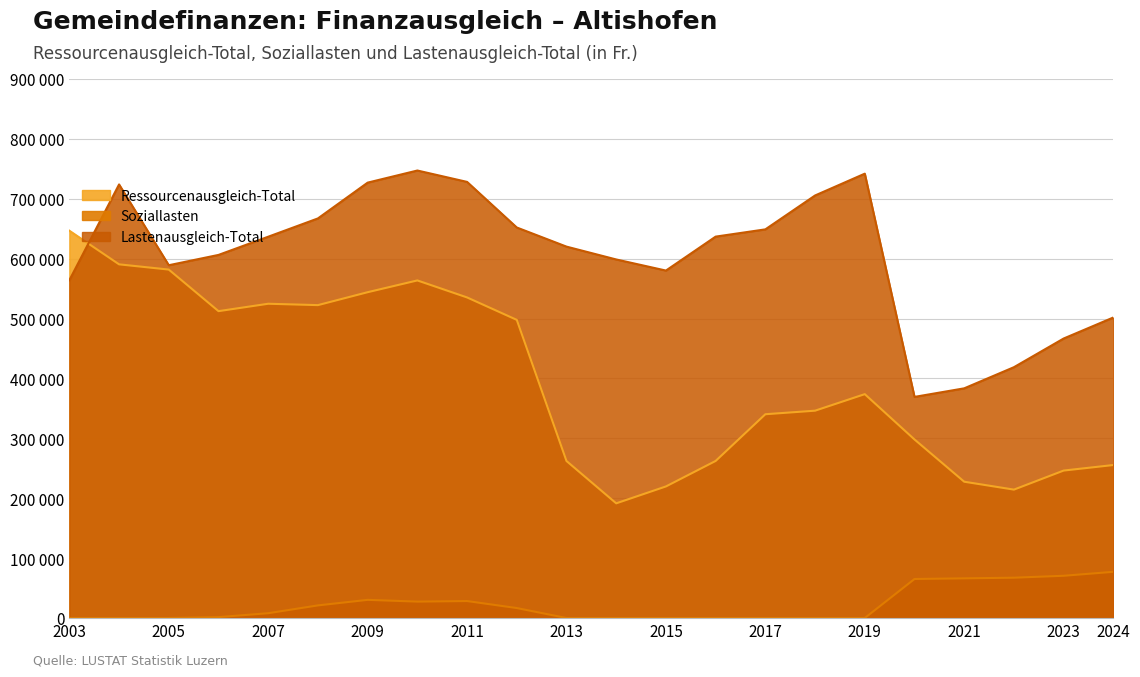

List the series in order of their overall mean, lowest first.

Soziallasten, Ressourcenausgleich-Total, Lastenausgleich-Total